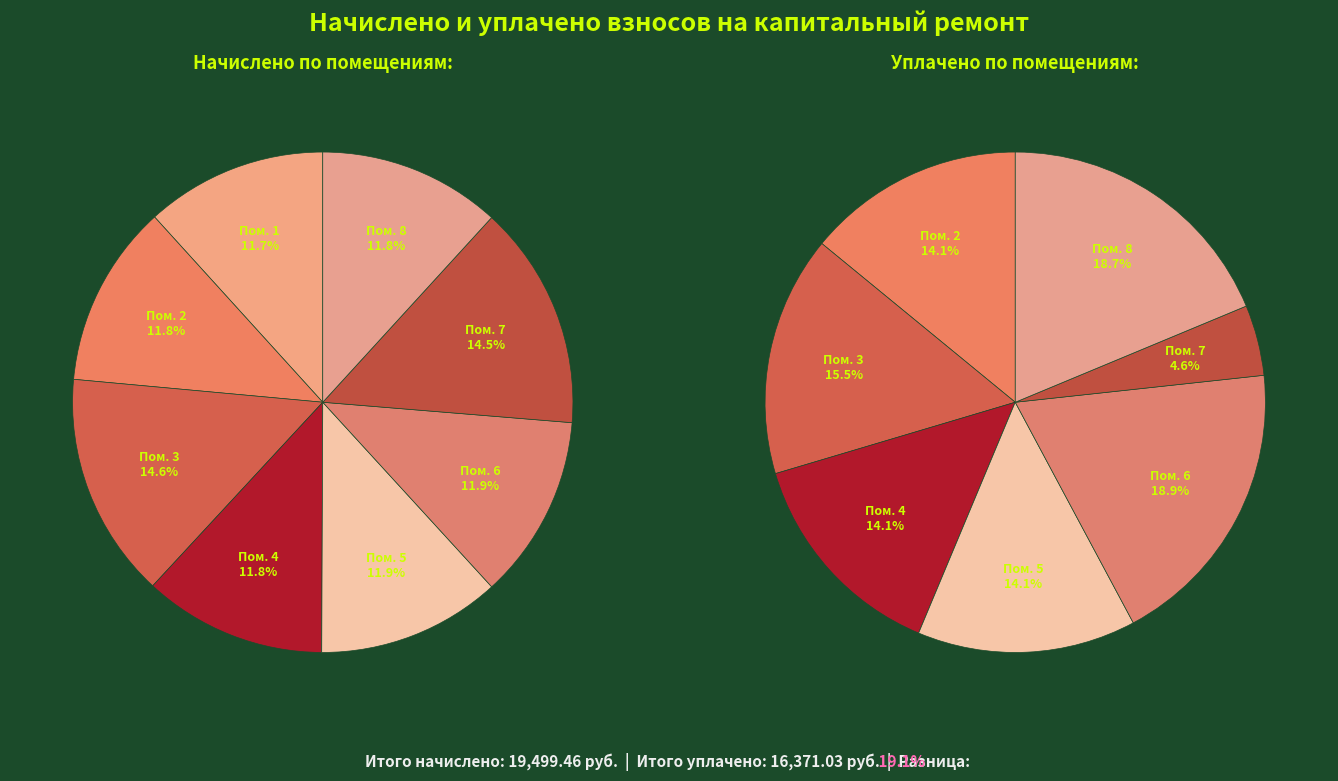

To the nearest percent, what is the average slice percentage?

12%